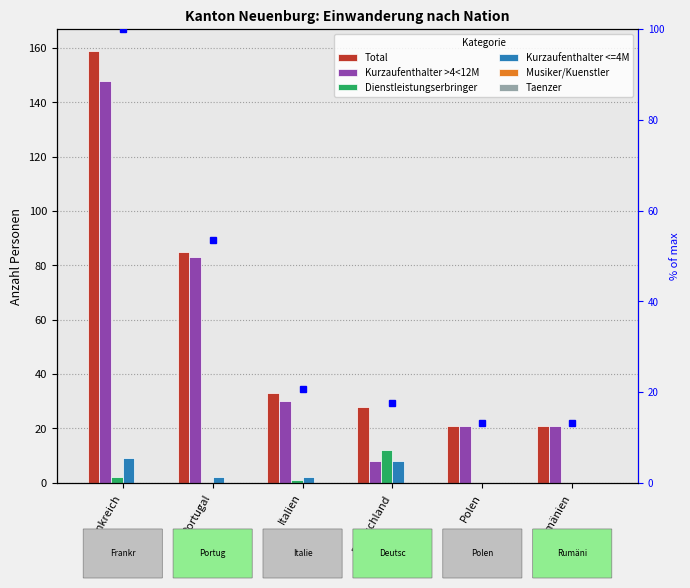

What is the label of the 6th bar from the right?

Frankreich